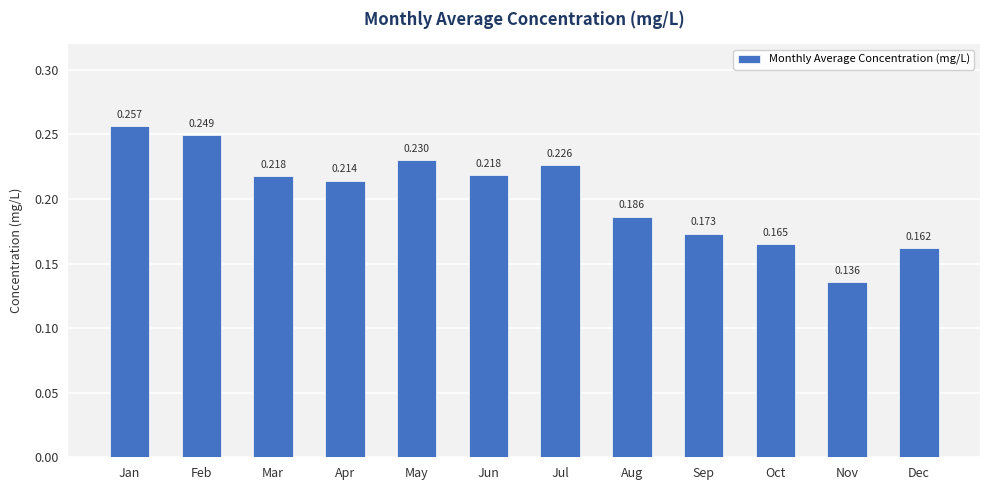

At which category does the chart reach its minimum across all series?

Nov